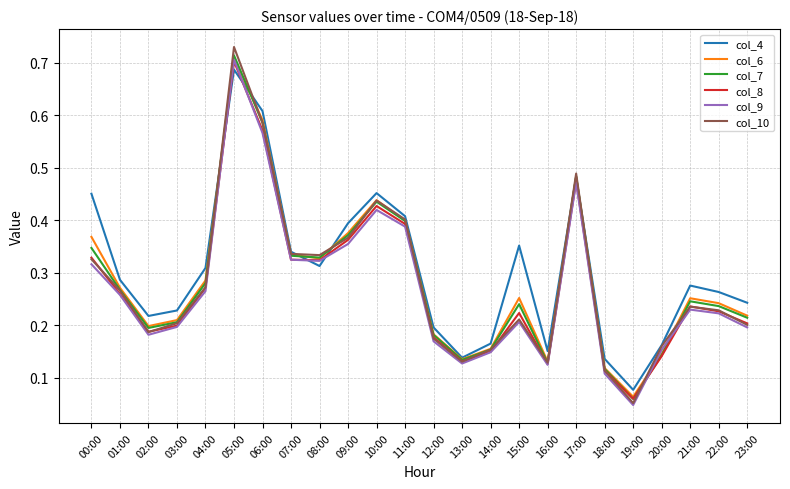

What position from the right is 23:00?

1